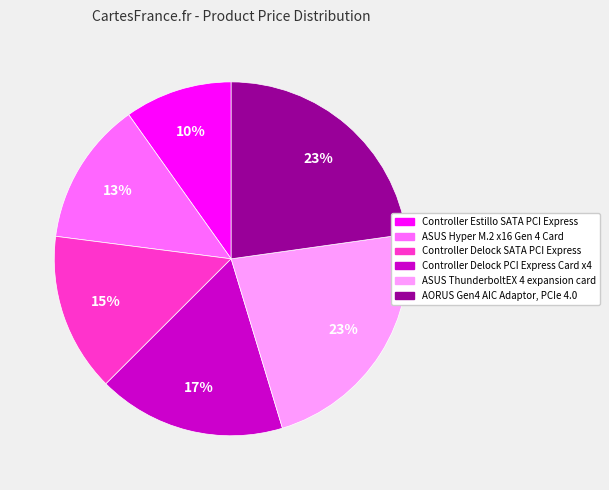

Is the sum of Controller Estillo SATA PCI Express and ASUS ThunderboltEX 4 expansion card greater than half?

No